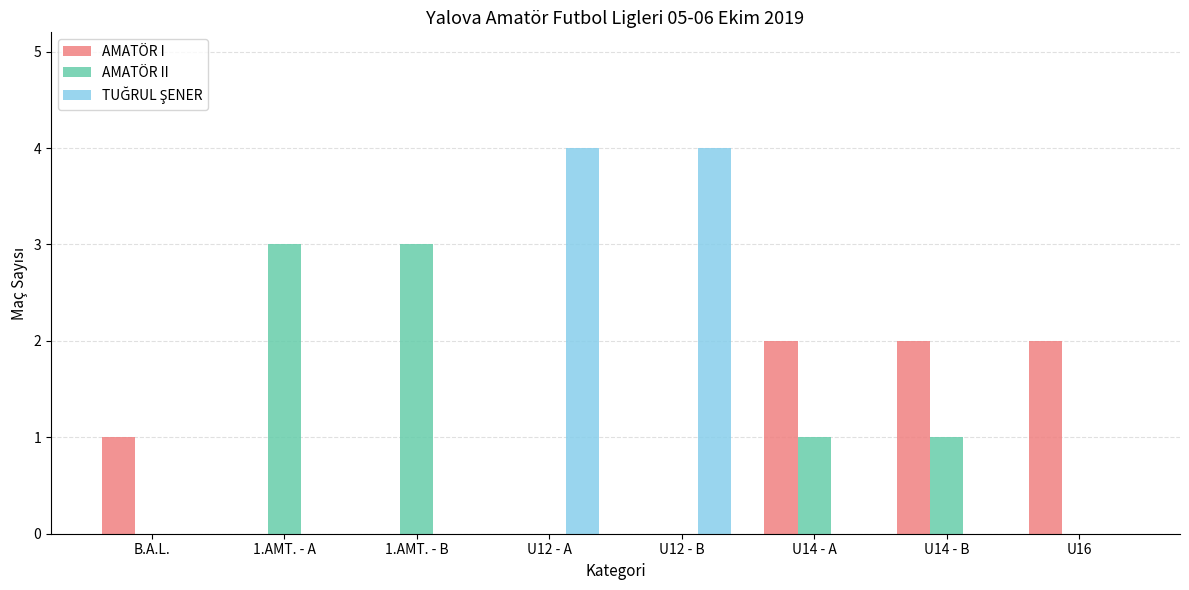

Is the value of AMATÖR I at 1.AMT. - A greater than the value of AMATÖR II at 1.AMT. - B?

No